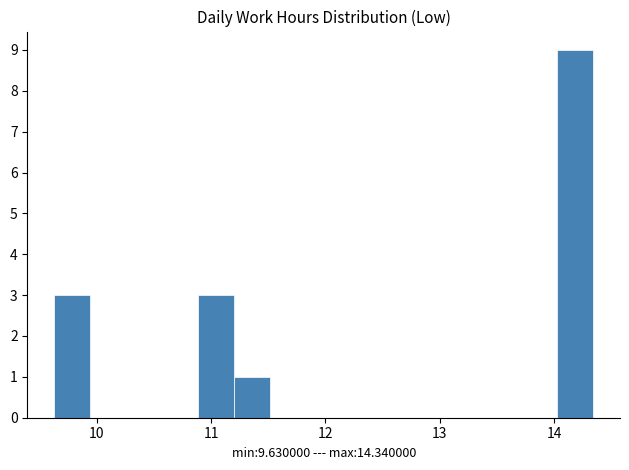

Around what value on the x-axis is the tallest bar? Give the approximate position of its centre, as read against the axis.

14.2